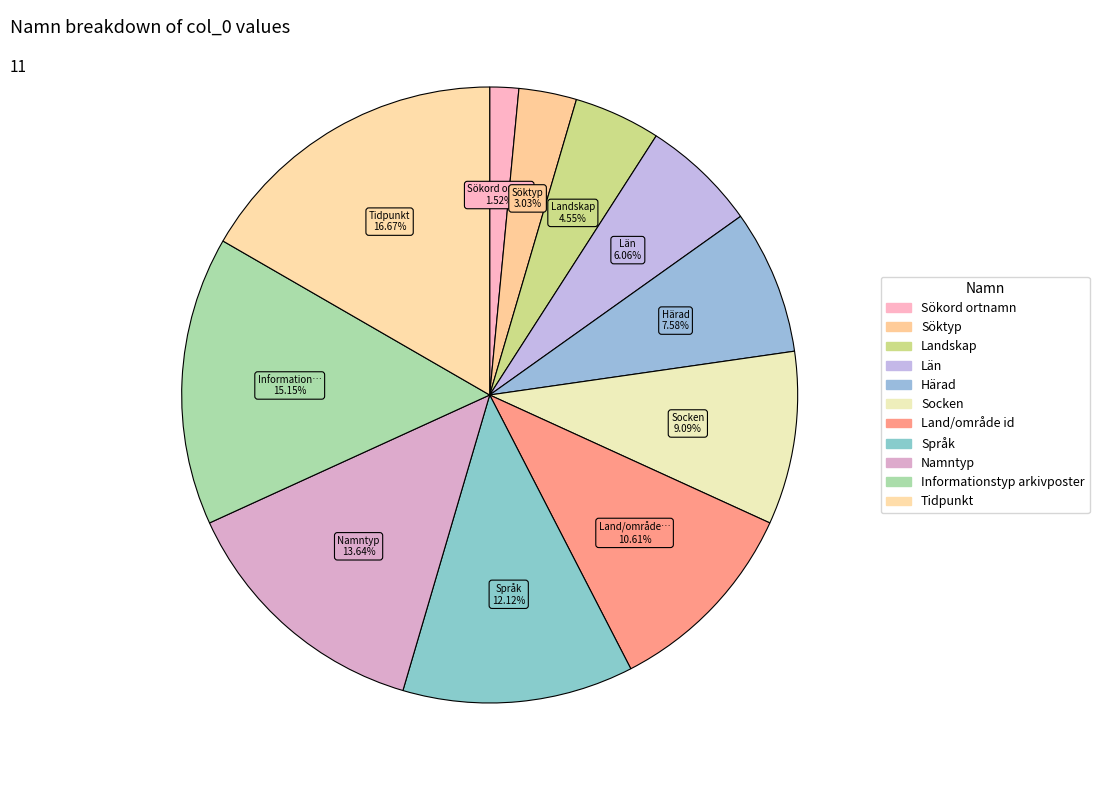

Do Språk and Landskap together represent more than half of the pie?

No